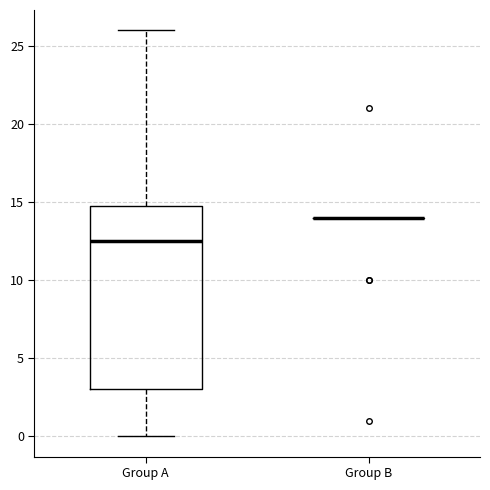

Reading left to right, transcribe this box plot: for each box, give where its median line is, the range the box spans, and where its two whiskers end, as read against the y-axis. The values are not printed on the chart, so give them approximately, as read against the axis.

Group A: median 12.5, box 3.0 to 15.0, whiskers 0.0 to 26.0
Group B: box collapsed to a line at 14.0, whiskers 14.0 to 14.0